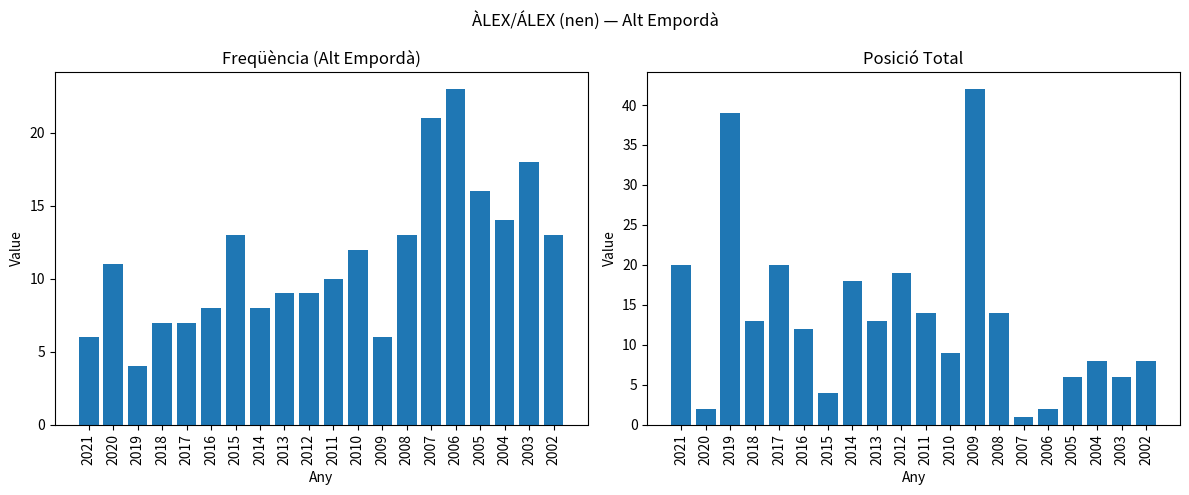

Reading right to left, transcribe all the data shown in this chart.

Freqüència: 13	18	14	16	23	21	13	6	12	10	9	9	8	13	8	7	7	4	11	6
Posició Total: 8	6	8	6	2	1	14	42	9	14	19	13	18	4	12	20	13	39	2	20